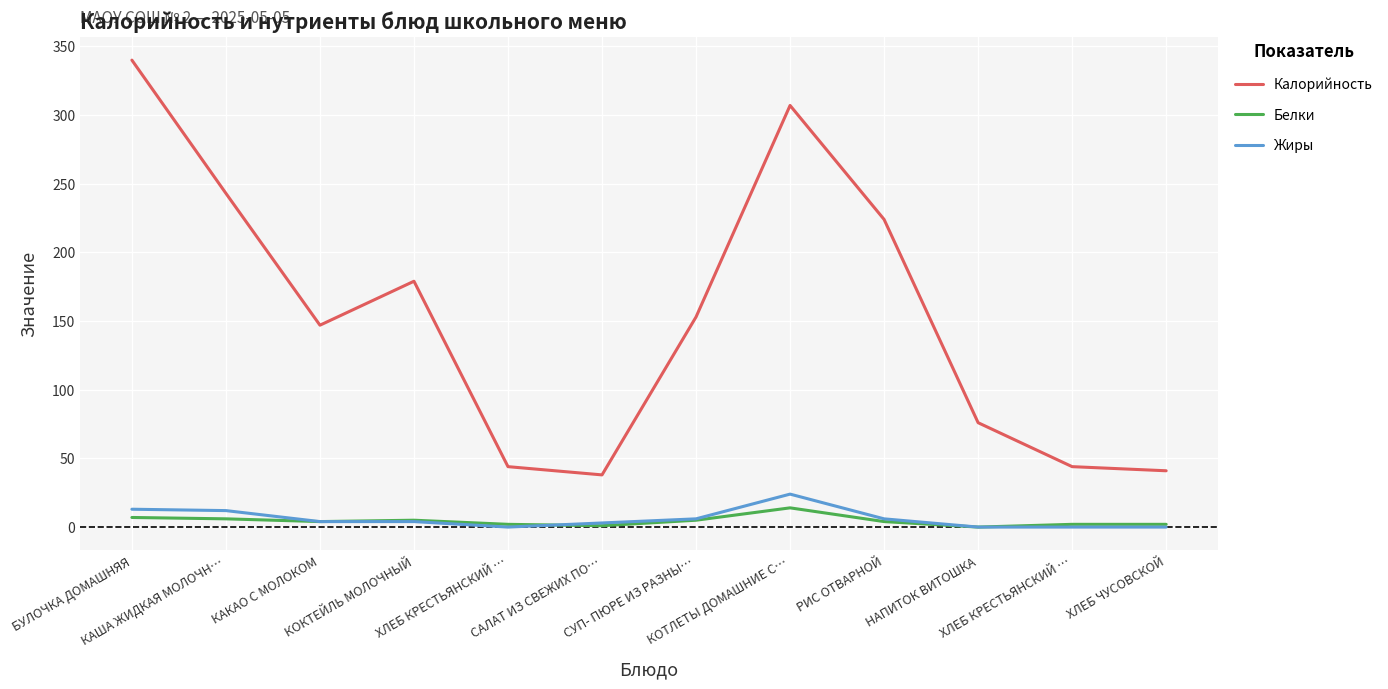

Is the value of Белки at КОТЛЕТЫ ДОМАШНИЕ С… greater than the value of Жиры at СУП- ПЮРЕ ИЗ РАЗНЫ…?

Yes